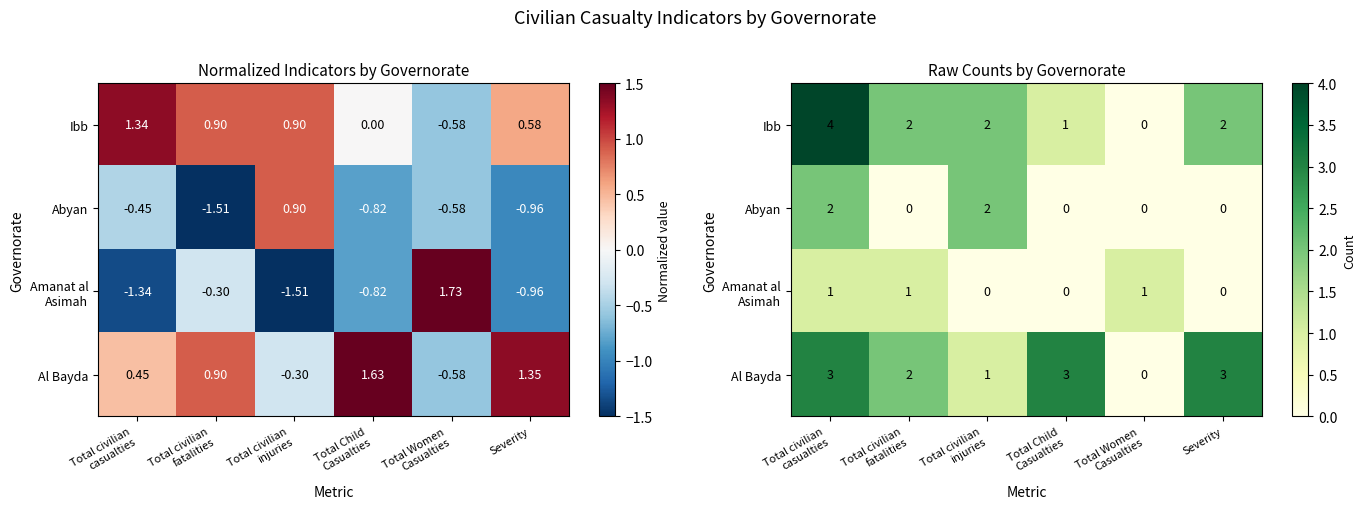

What is the highest value of the Abyan series?

2